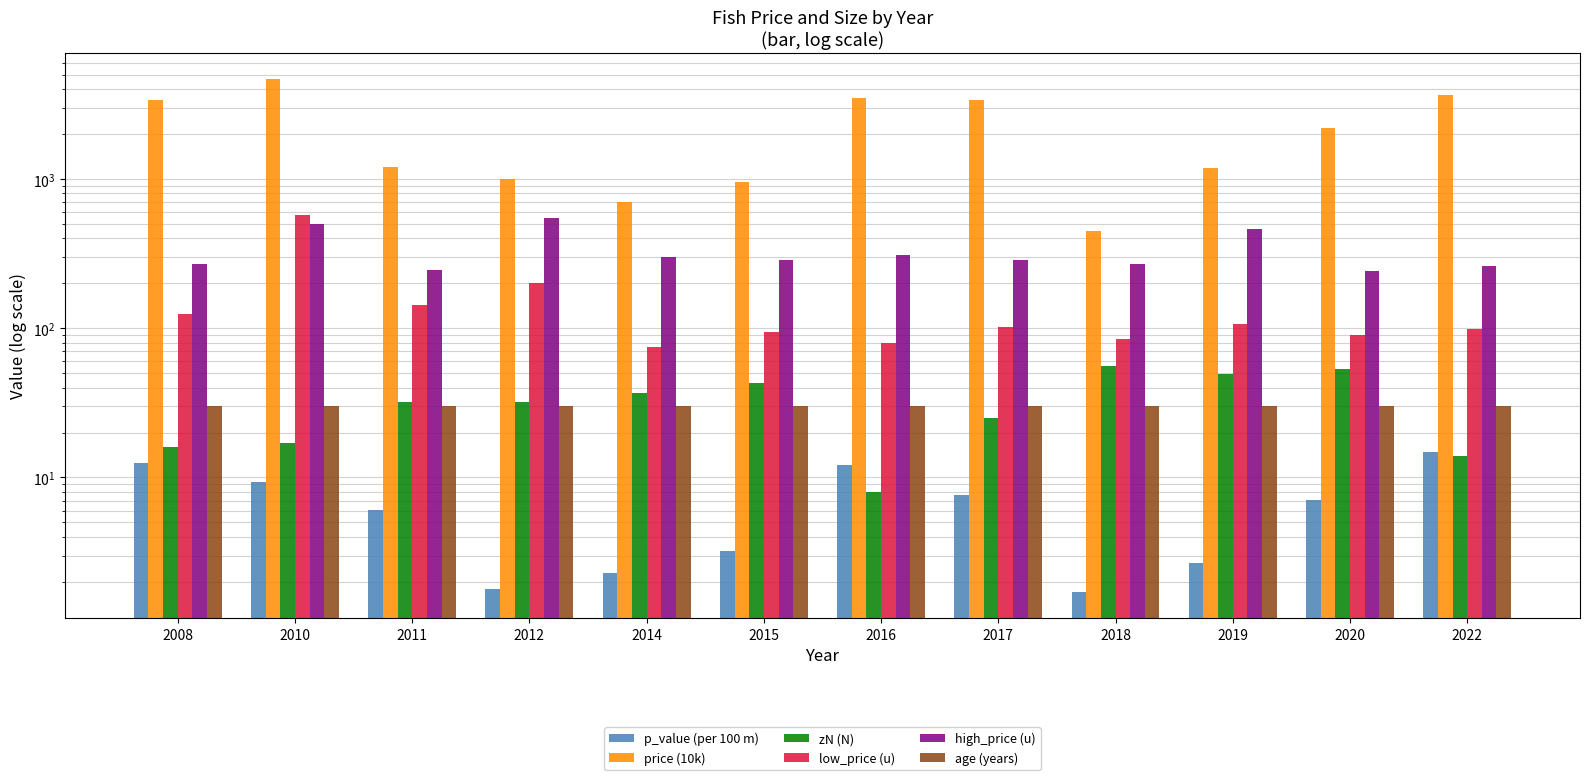

Which series changed the most between 2012 and 2018?

price (10k)